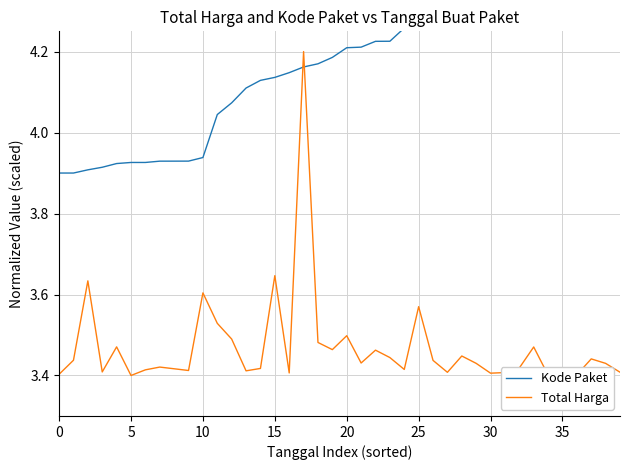

The value of Kode Paket at 22 is 4.2. True or false?

True